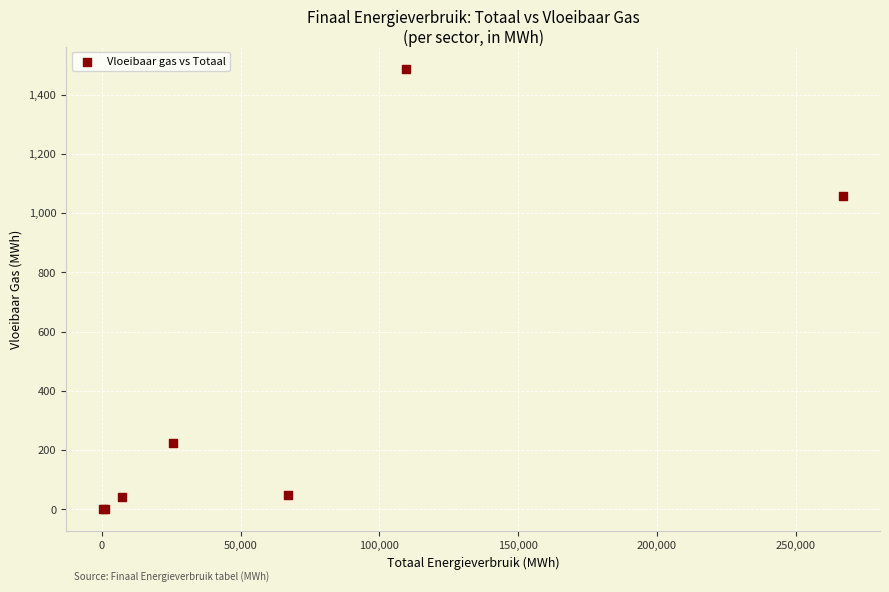

What Y value in the scatter plot is closest to 743?

1056.5